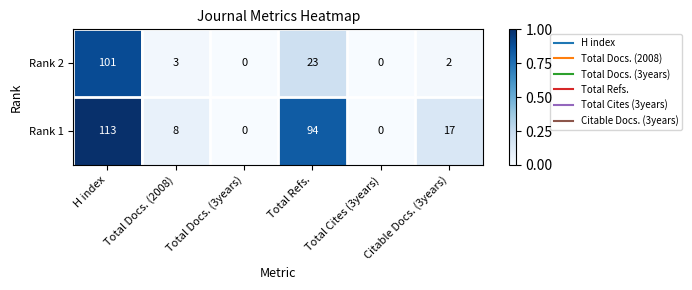

Which series has the largest range (max minus min)?

Rank 1